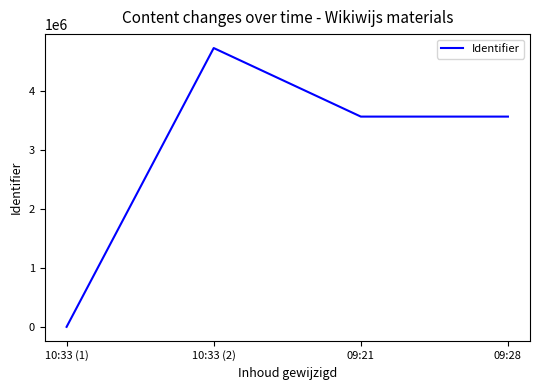

What is the difference between the maximum and minimum values?

4719403